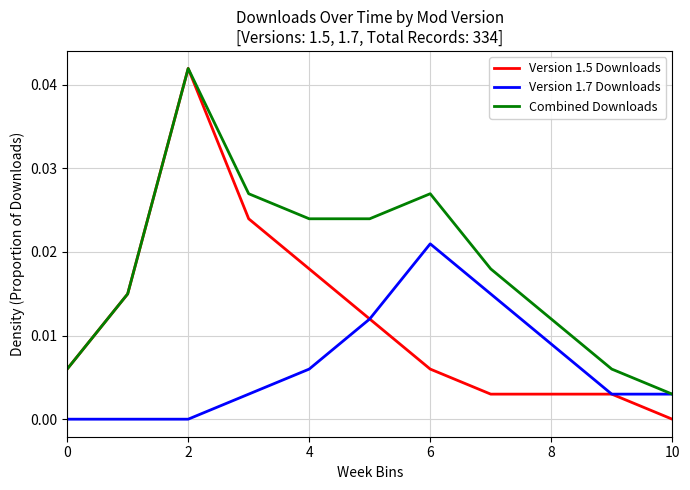

Which series has the largest total across all categories?

Combined Downloads